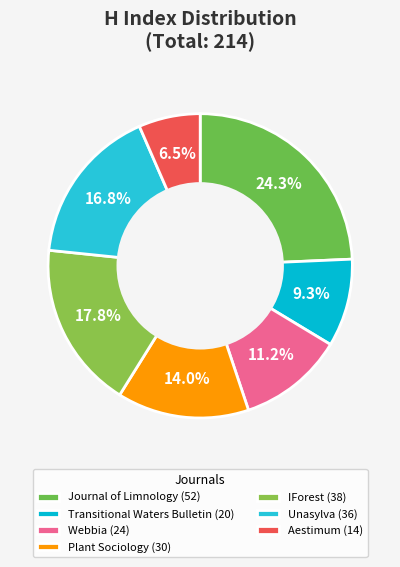

What is the change in value from Journal of Limnology to Transitional Waters Bulletin?

-32